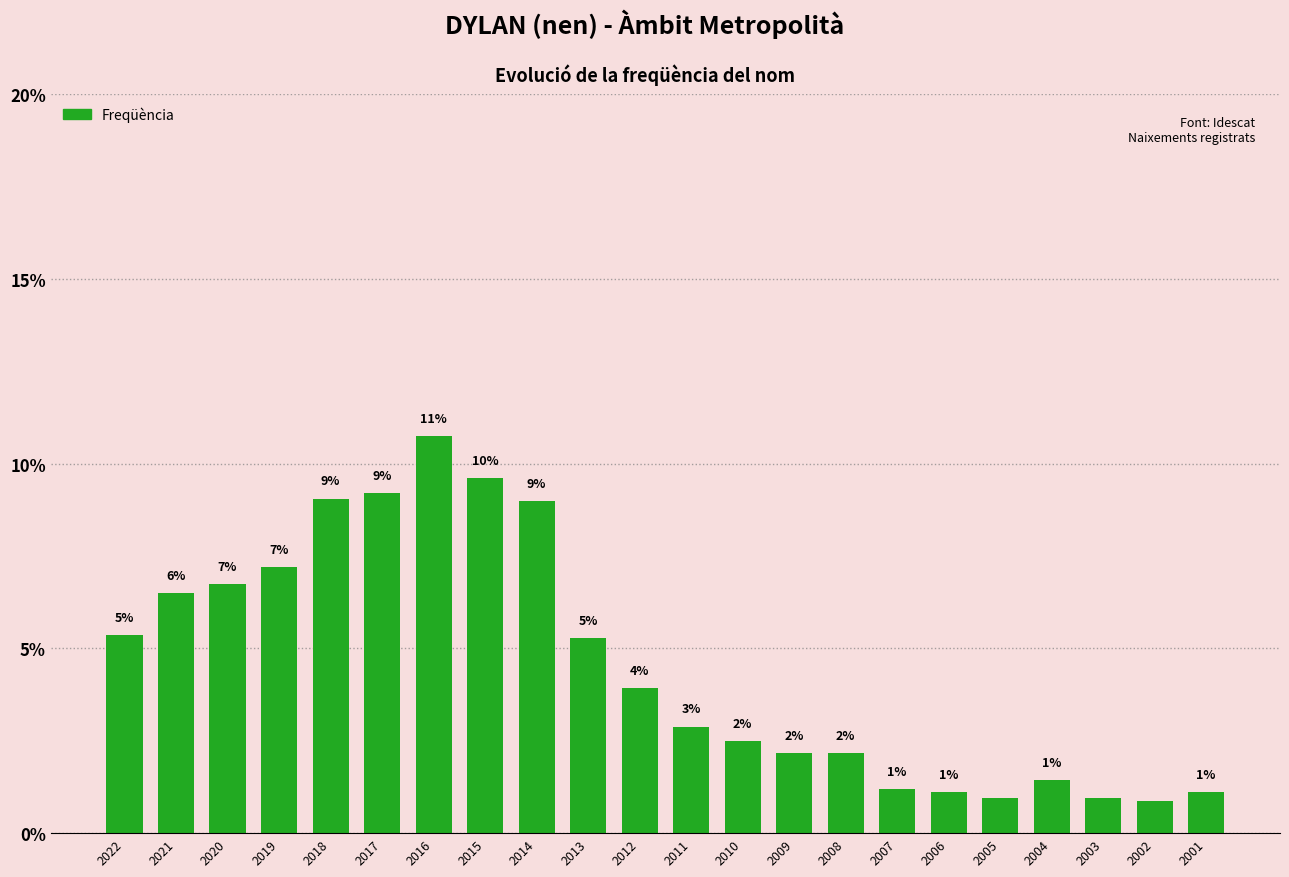

What is the sum of all values?

100.0